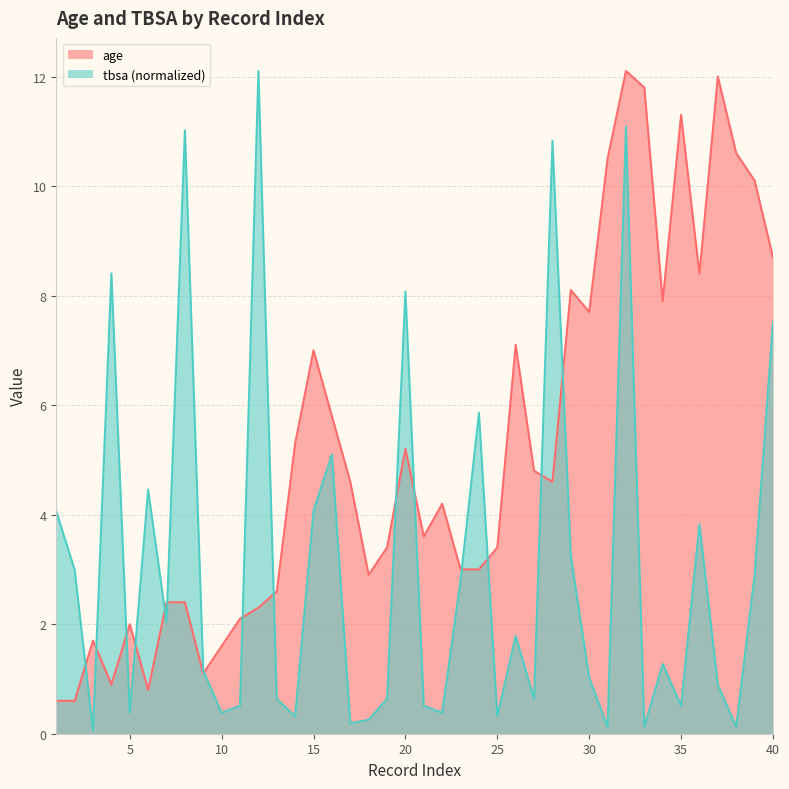

What is the difference between the tbsa values at 11 and 29?

2.7